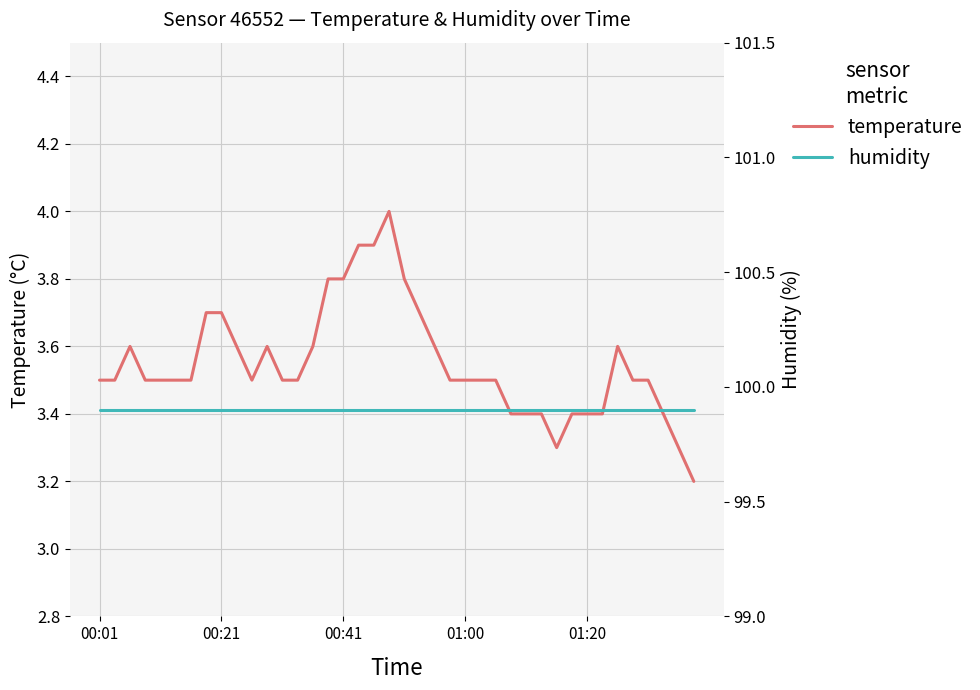

The value of temperature at 00:41 is 5.1. True or false?

False